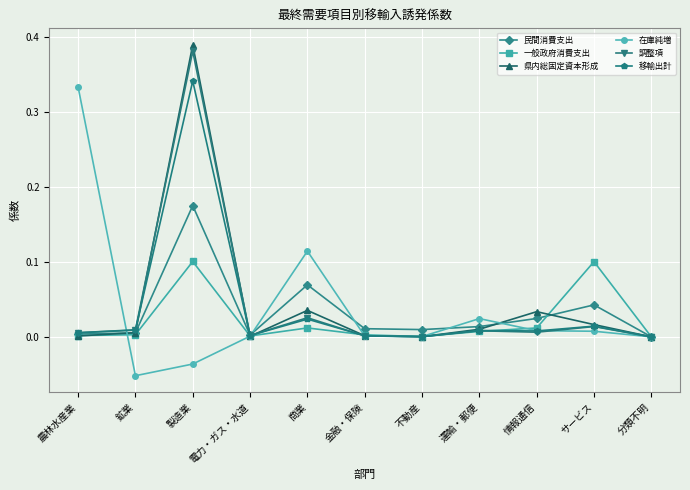

What is the label of the 9th point from the left?

情報通信